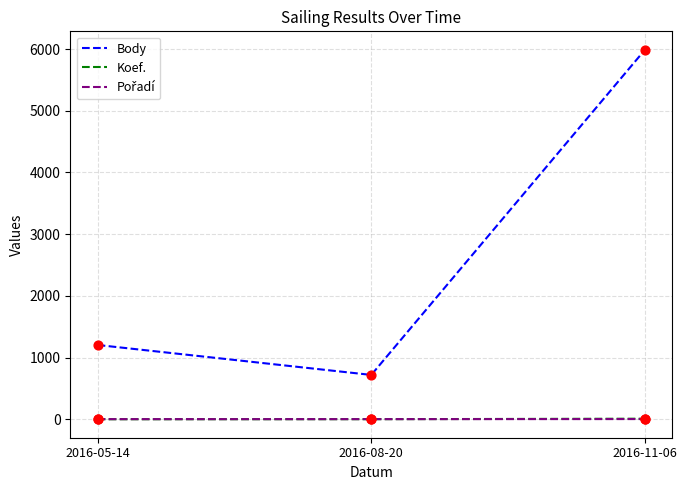

Which series has the widest spread of values?

Body